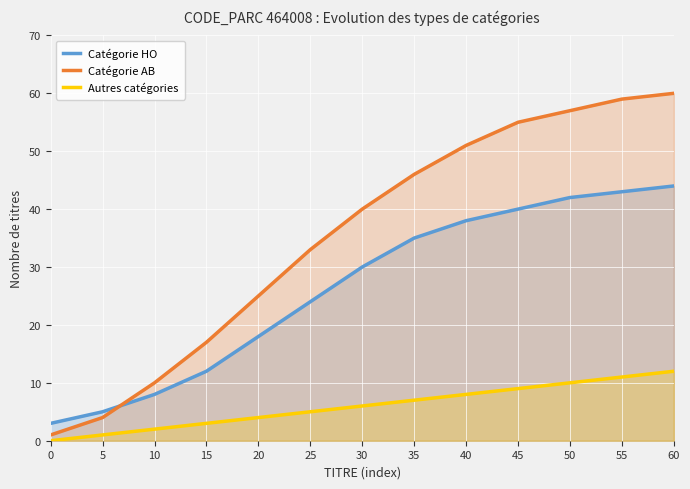

Between 25 and 50, which series saw the biggest shift?

Catégorie AB